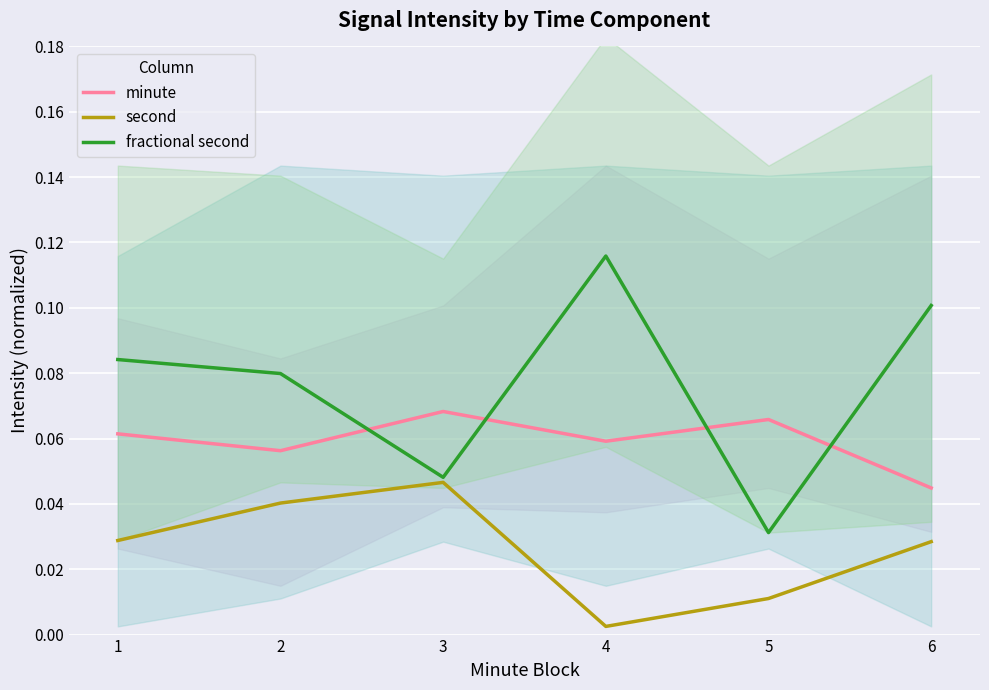

Which label corresponds to the largest value in the chart?

4